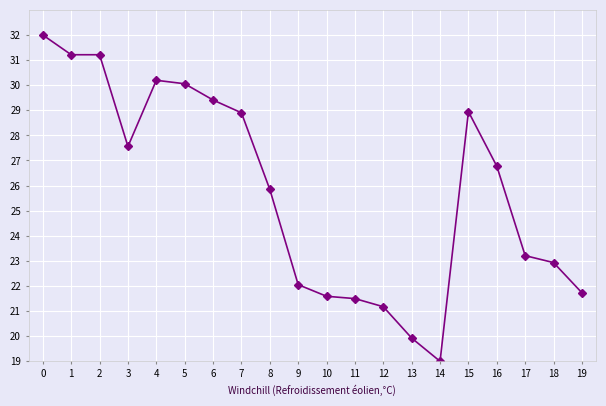

What is the difference between the maximum and minimum values?

13.0